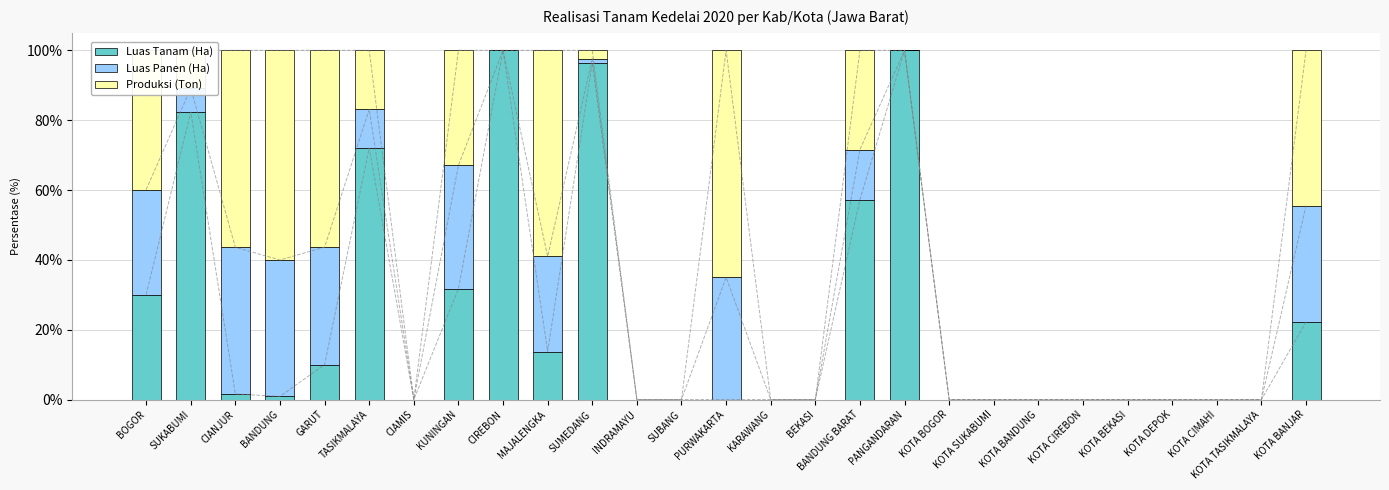

What is the label of the 18th bar from the right?

MAJALENGKA